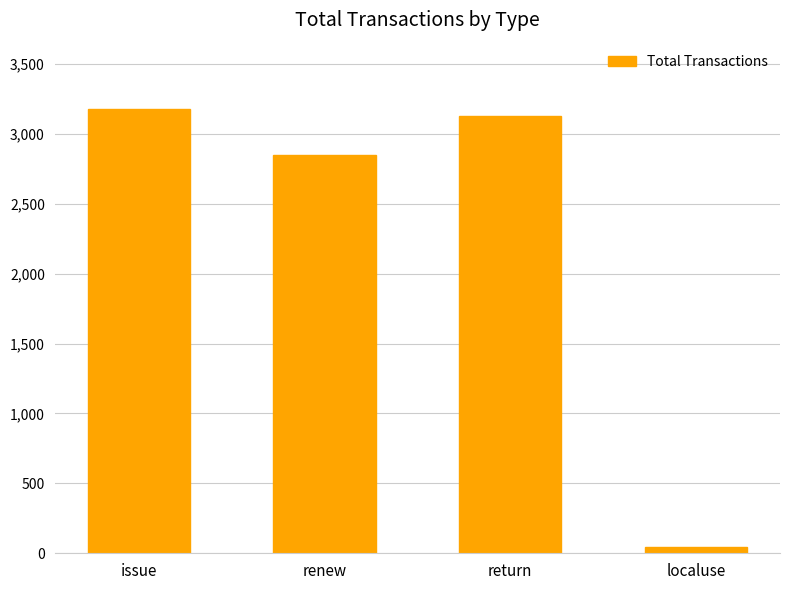

Which category has the lowest value across all series?

localuse